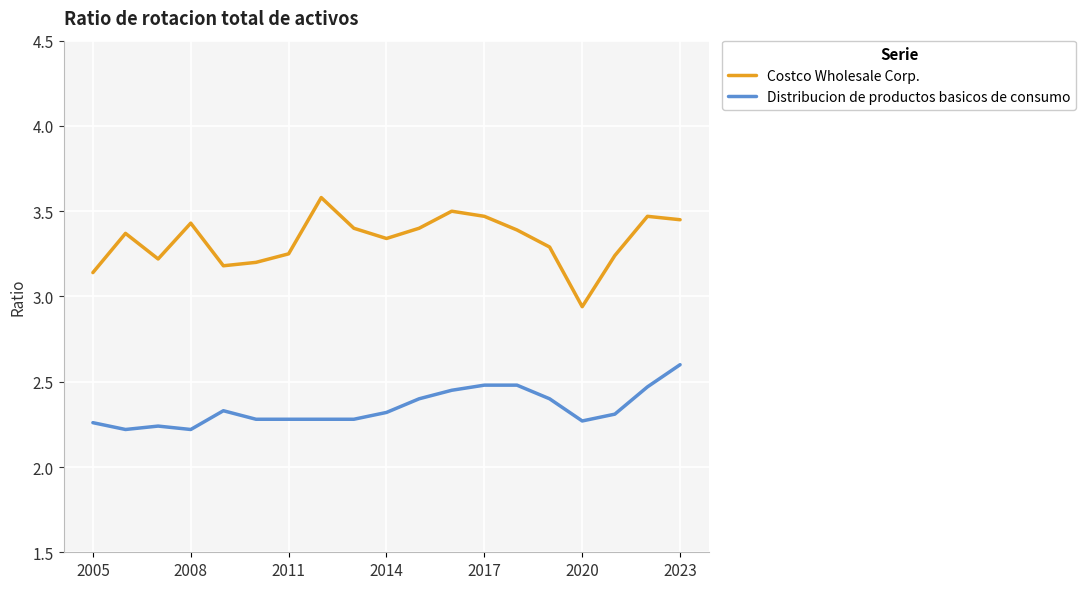

True or false: Distribucion de productos basicos de consumo and Costco Wholesale Corp. intersect in this chart.

False